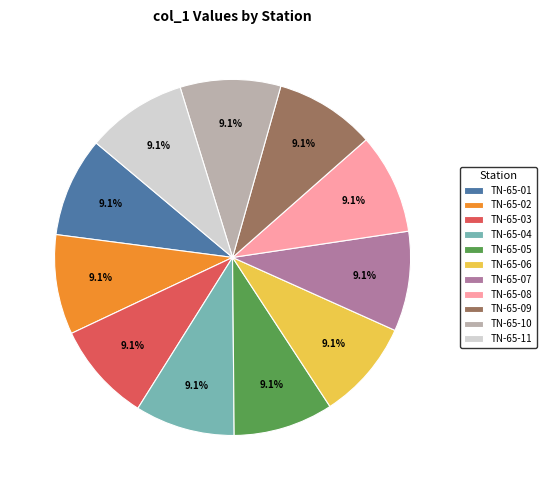

To the nearest percent, what portion does TN-65-04 represent?

9%